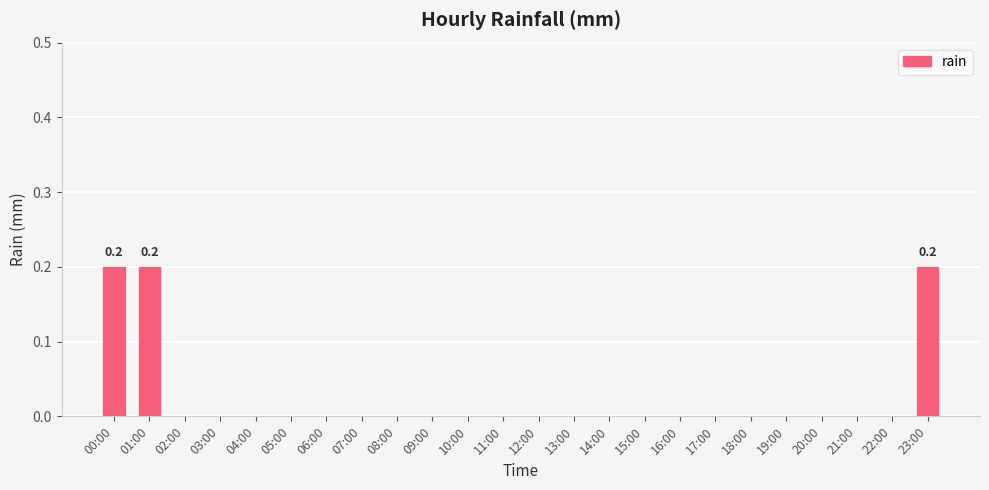

Count the number of categories in the chart.

24